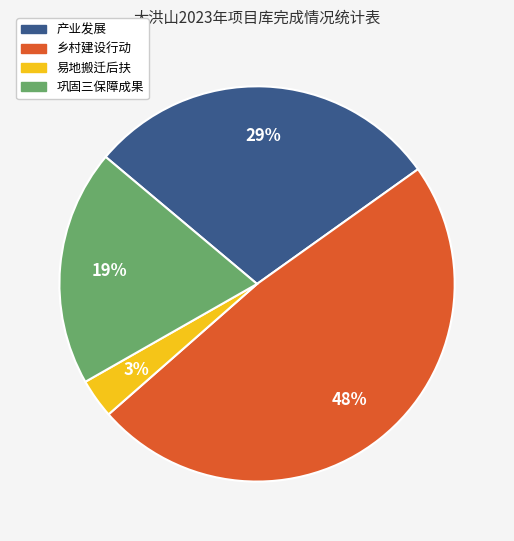

Between 易地搬迁后扶 and 巩固三保障成果, which is larger?

巩固三保障成果